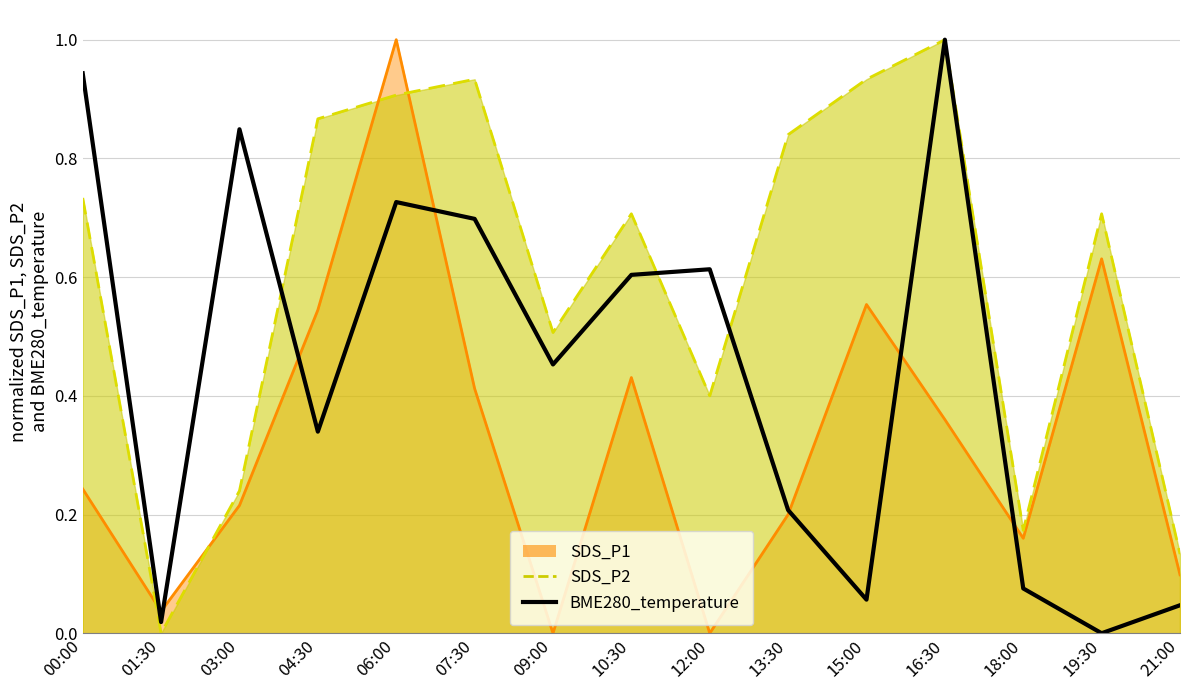

Reading right to left, extract all data points from this chart.

0.0	0.0	0.1	1.0	0.1	0.2	0.6	0.6	0.5	0.7	0.7	0.3	0.8	0.0	0.9